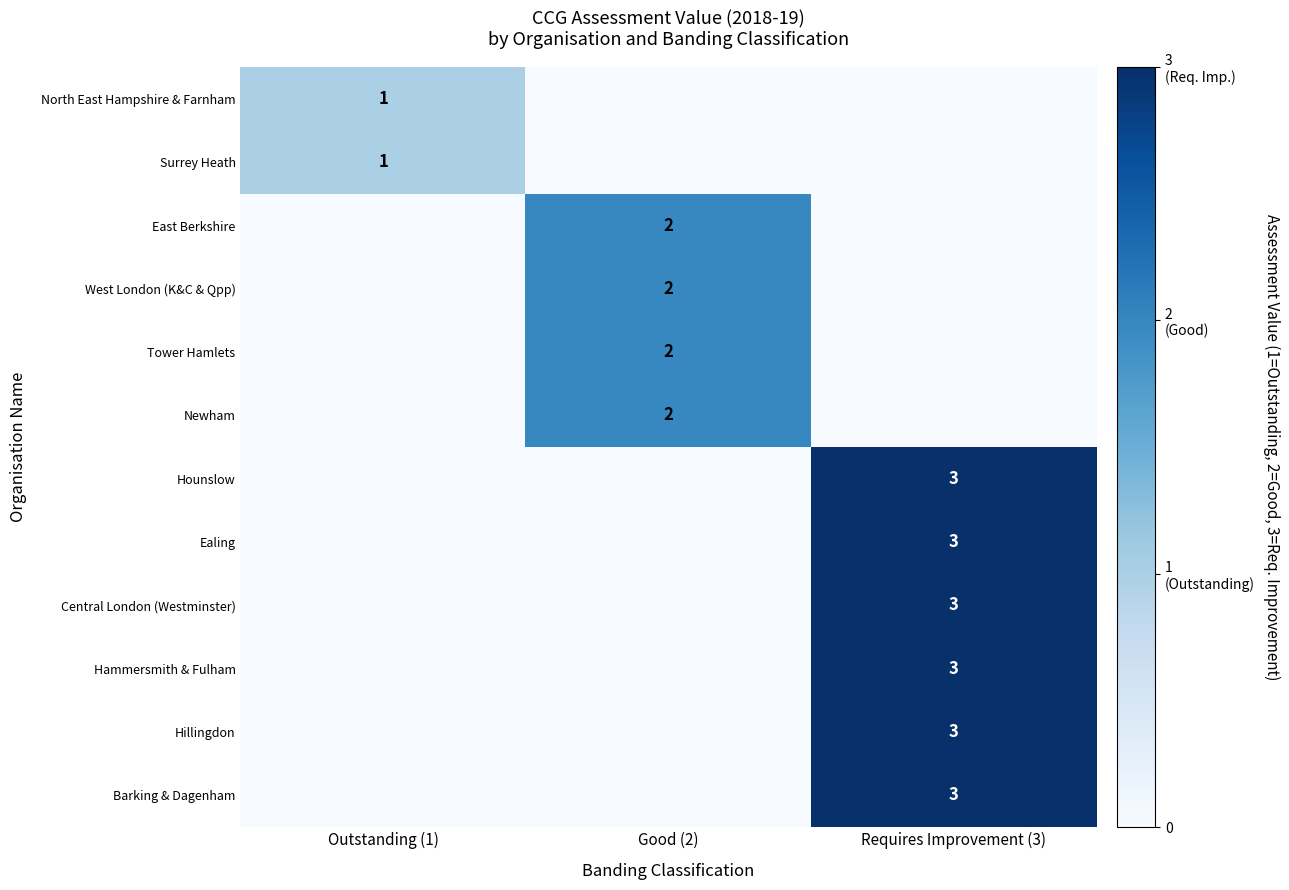

True or false: Hounslow has a value of 5 at Requires Improvement (3).

False